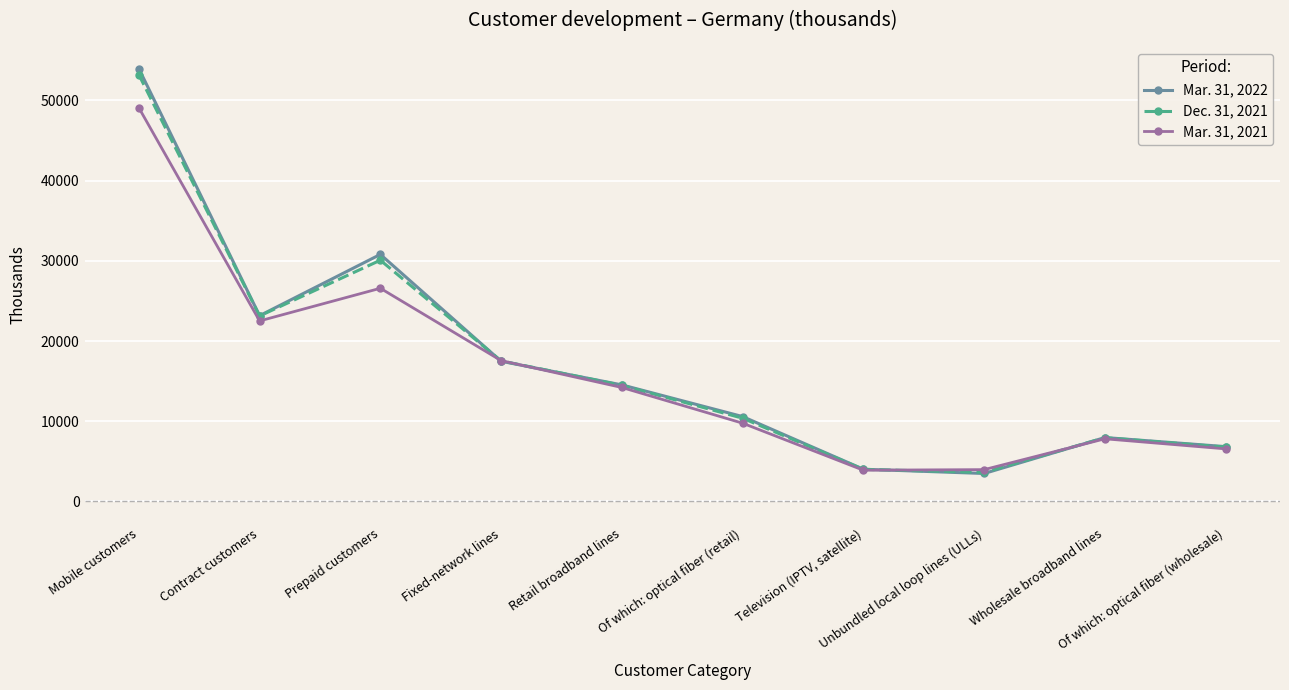

What is the greatest value displayed?

53968